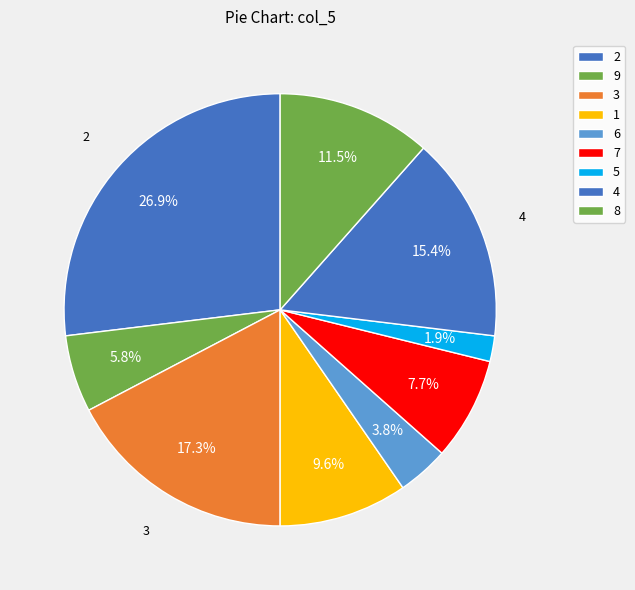

Is the sum of 1 and 2 greater than half?

No